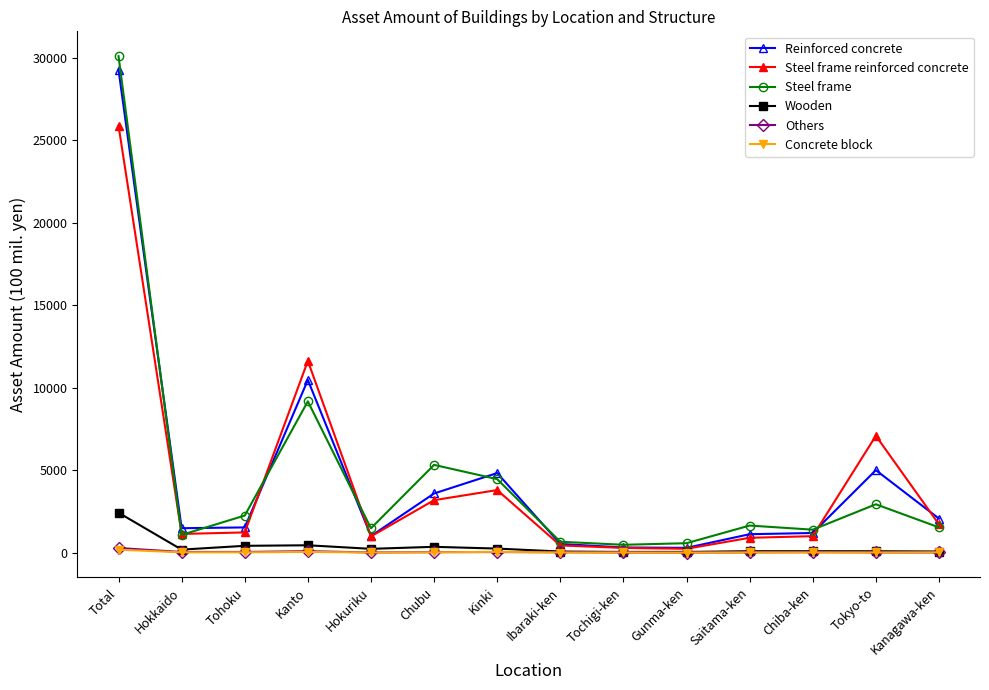

At which label does Wooden first exceed 178?

Total